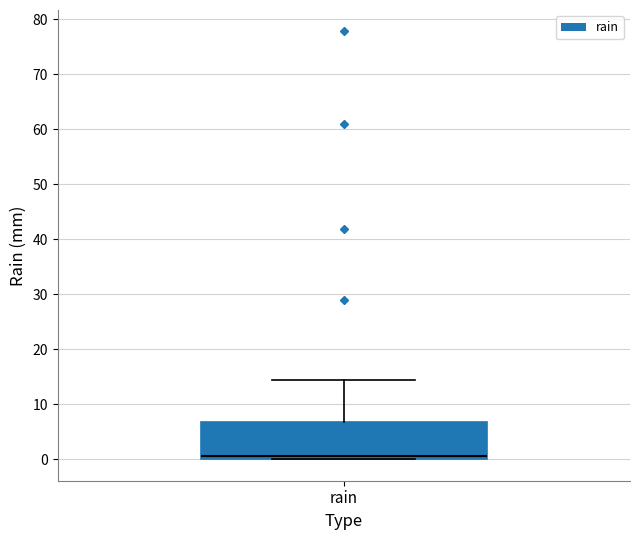

Where does the median line of the box for rain sit on the y-axis? The values are not printed on the chart, so give them approximately, as read against the axis.

1